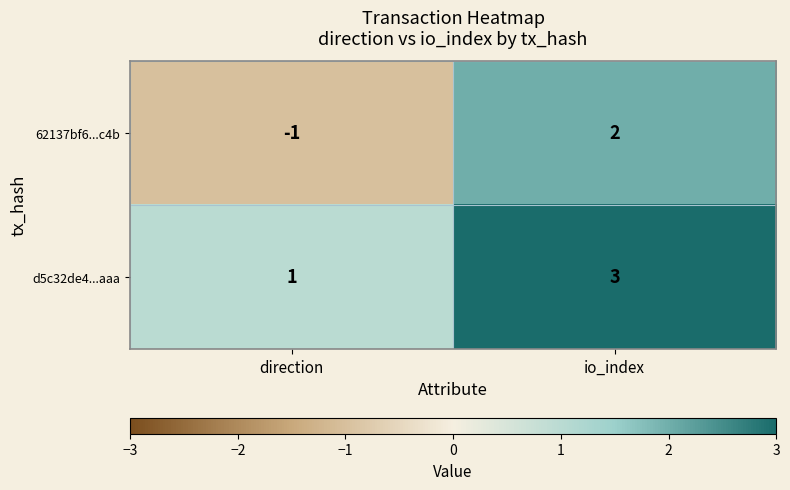

Rank the series by their average value, from highest to lowest.

d5c32de4...aaa, 62137bf6...c4b